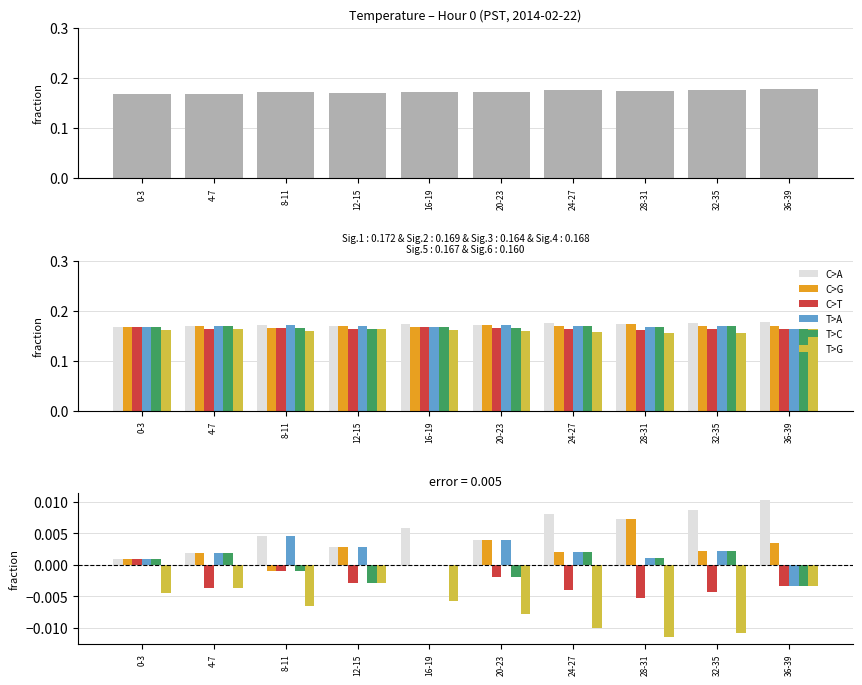

True or false: C>G has a value of 0.0 at 24-27.

True